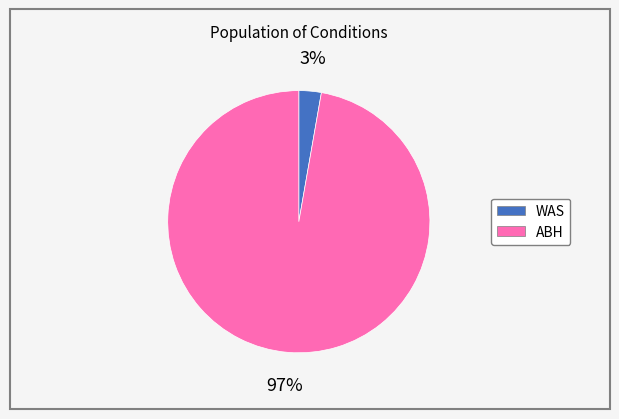

Rank the categories by value from highest to lowest.

ABH, WAS